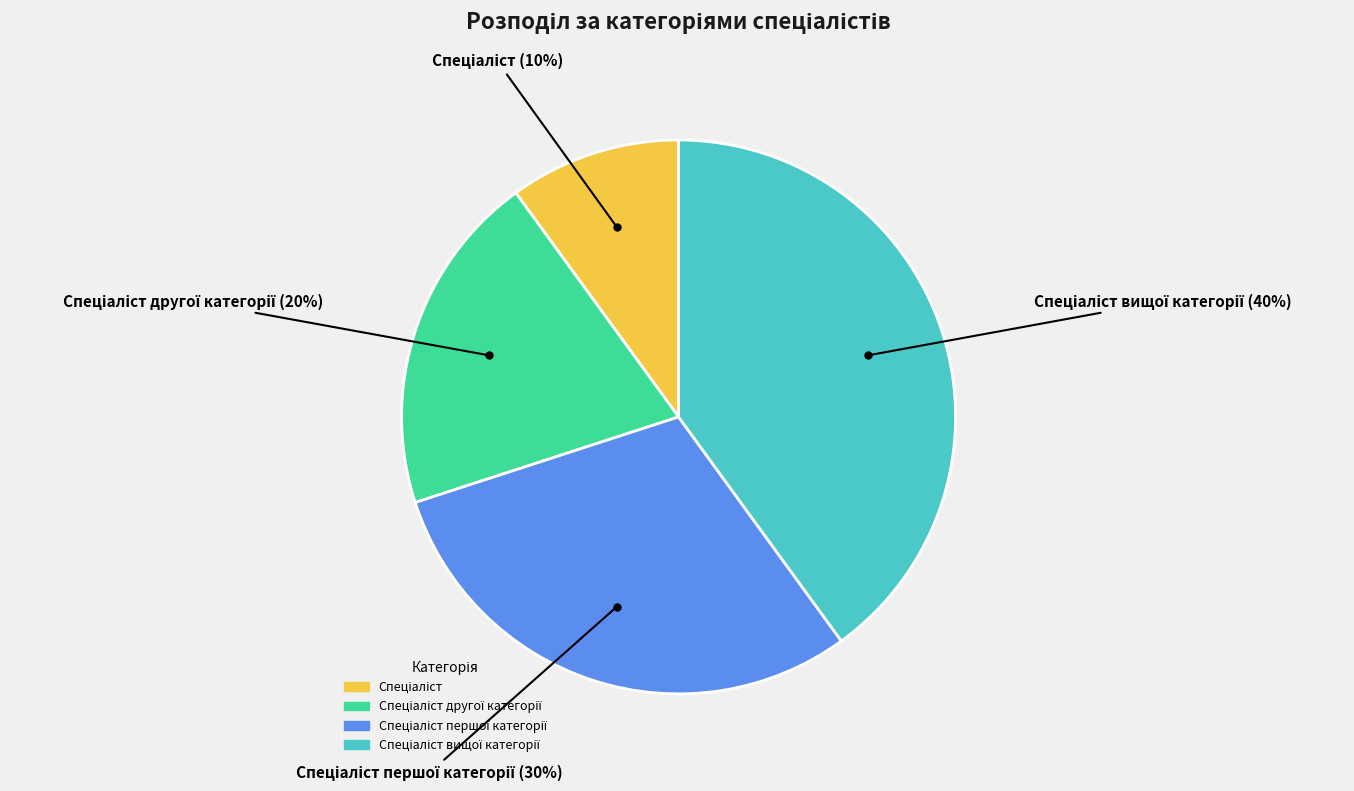

Does any single category account for the majority?

No